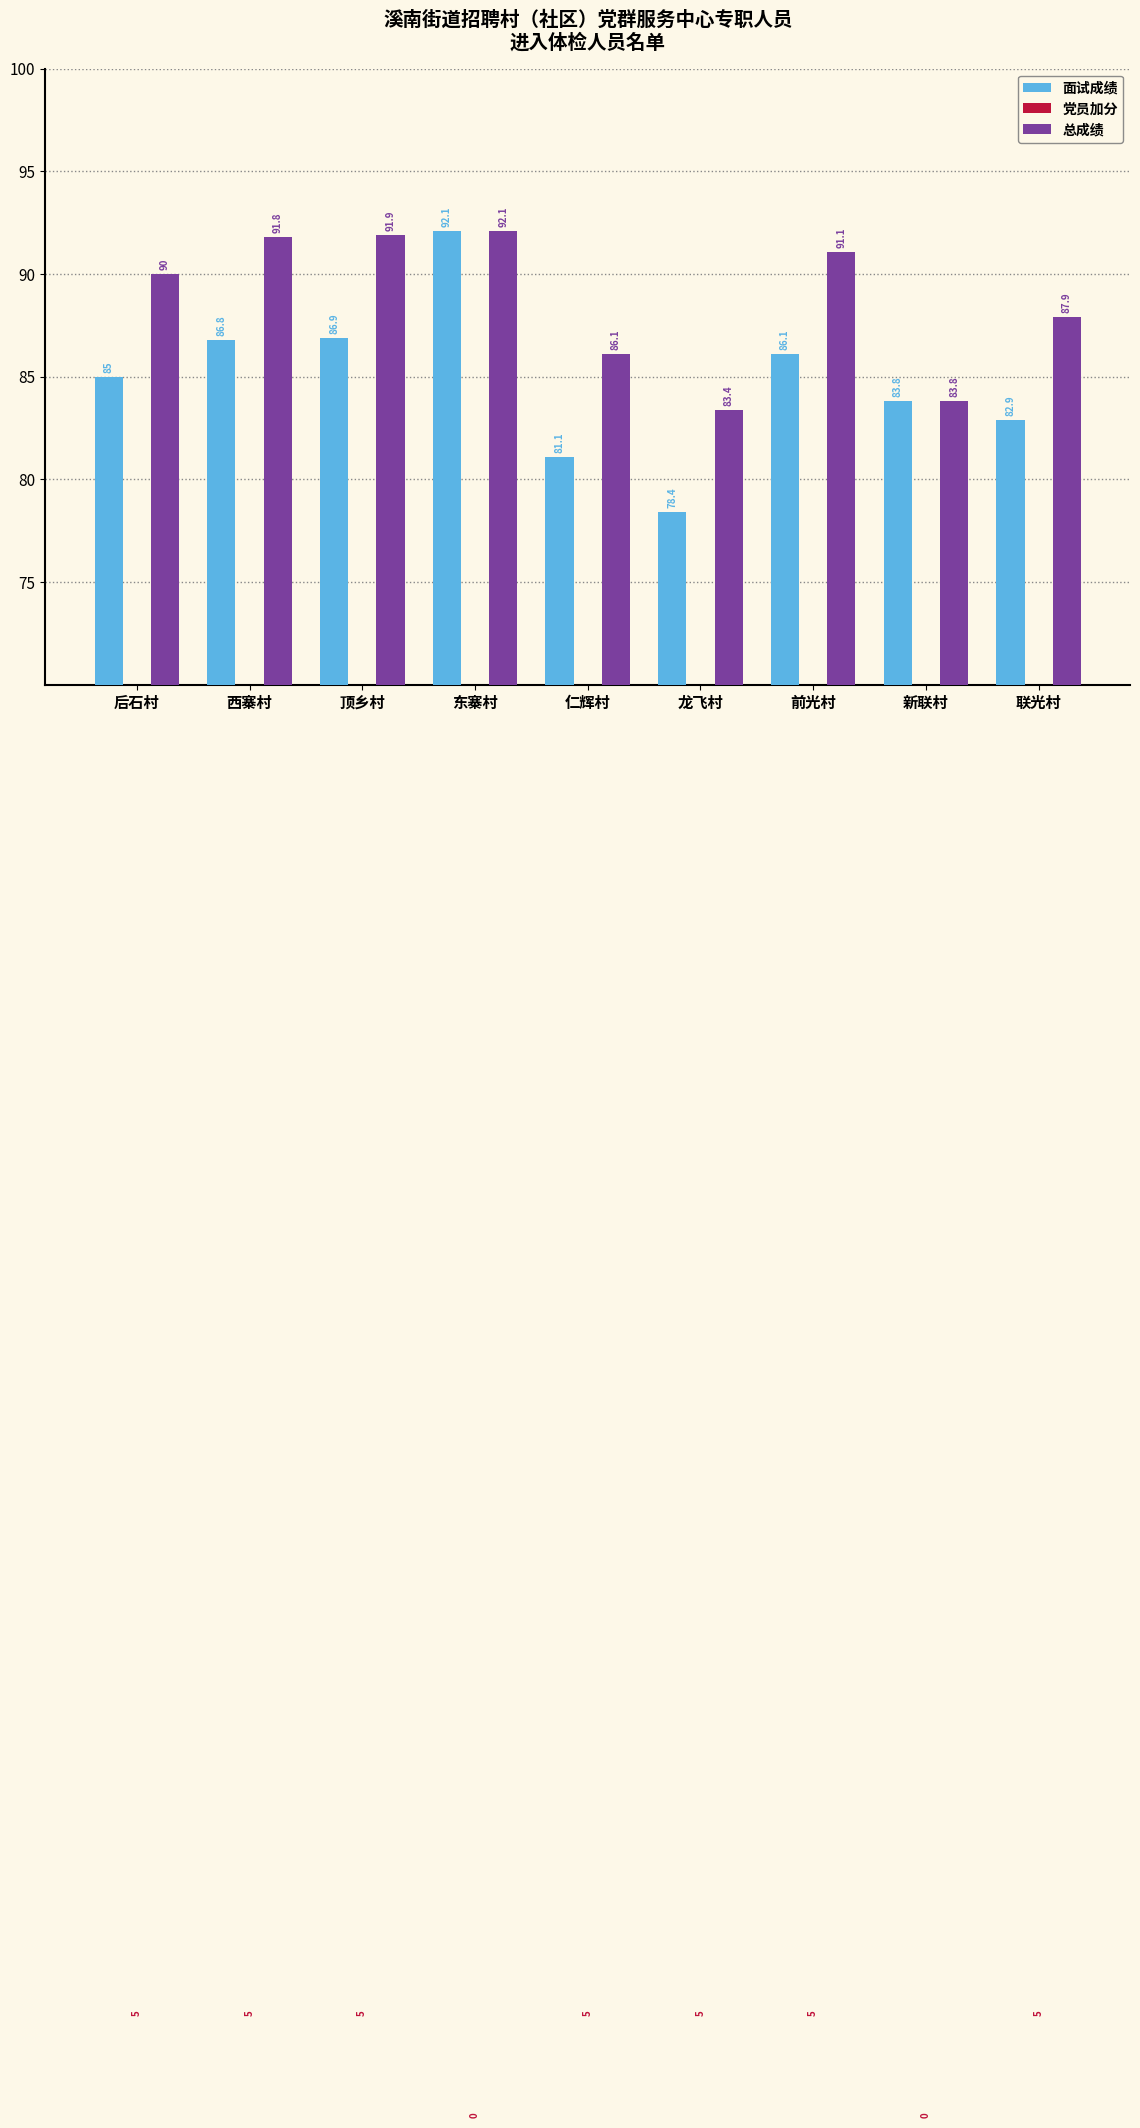

The 面试成绩 series shows 86.1 at 前光村. True or false?

True